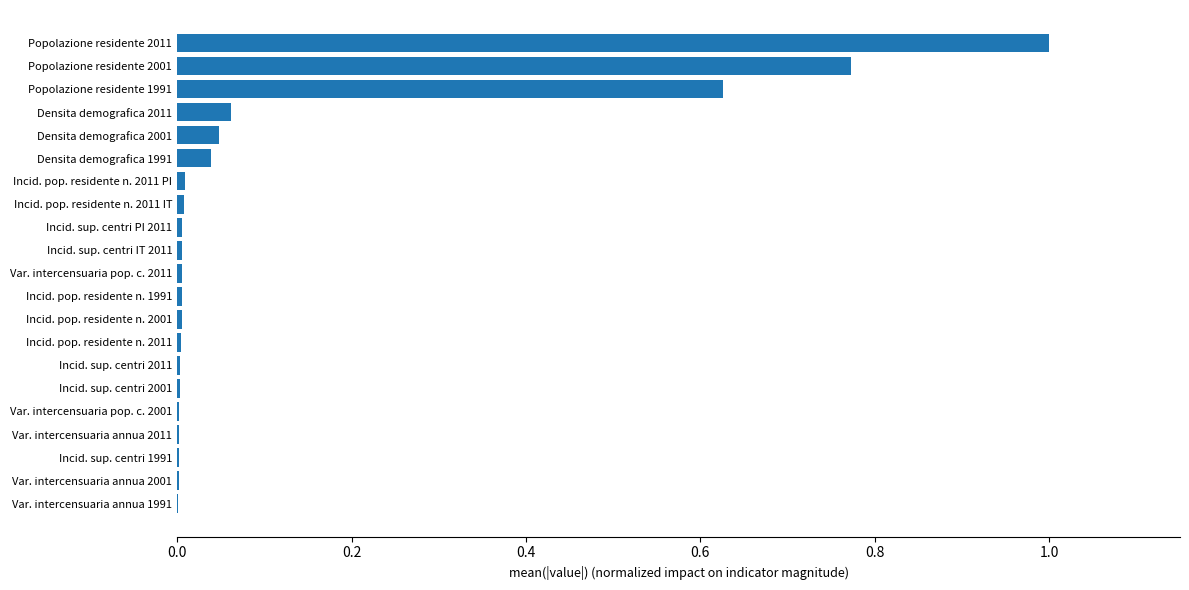

The chart shows a value of 0.0 at Densita demografica 1991. True or false?

True